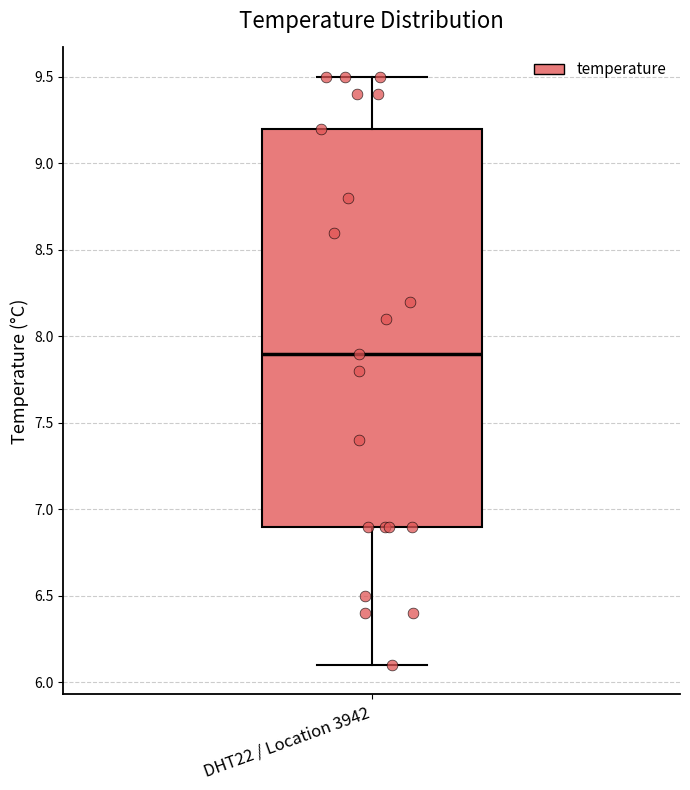

Transcribe this box plot: give where the median line is, the range the box spans, and where the two whiskers end, as read against the y-axis. The values are not printed on the chart, so give them approximately, as read against the axis.

median 7.9, box 6.9 to 9.2, whiskers 6.1 to 9.5